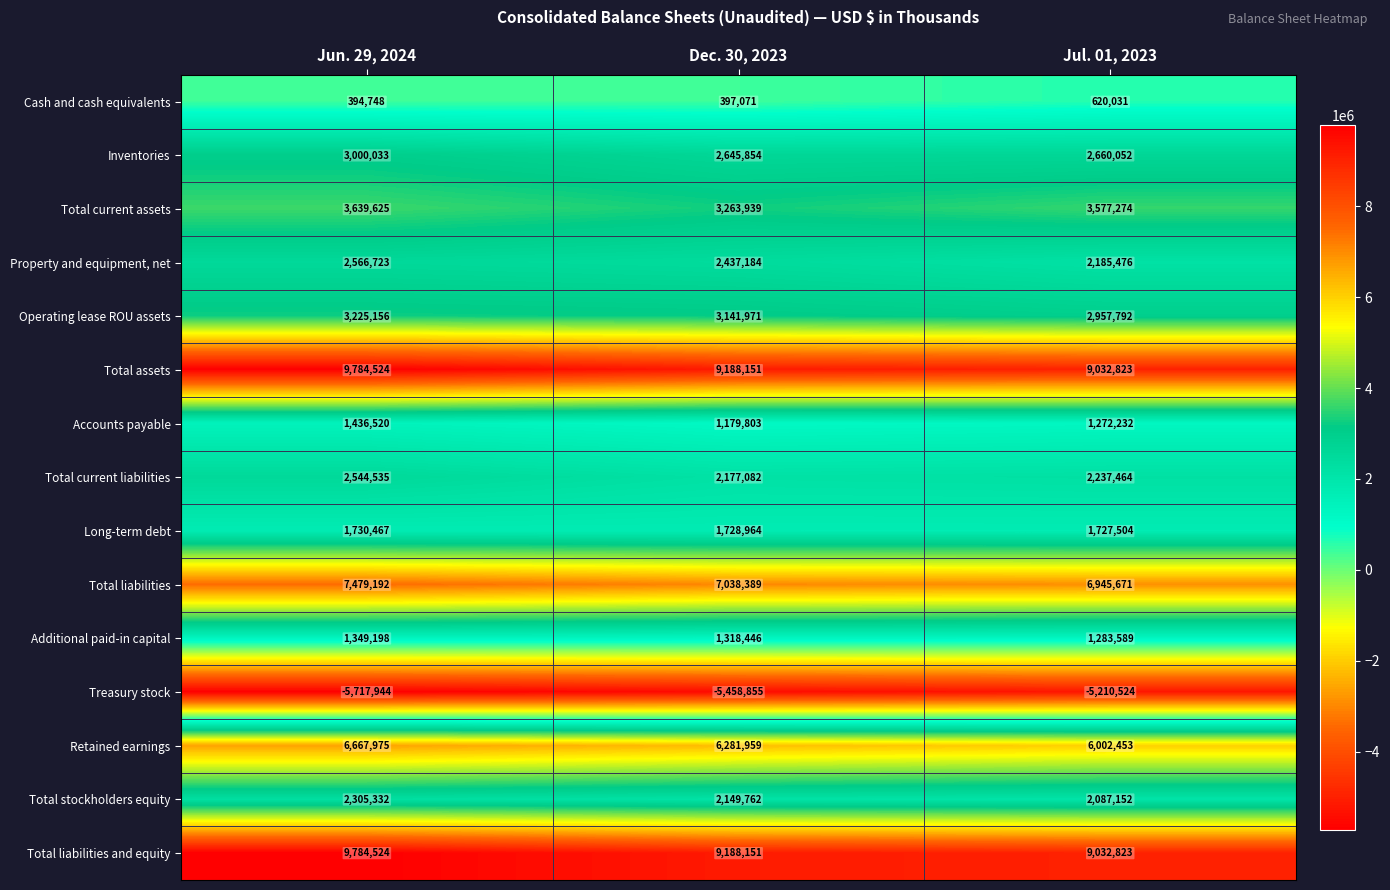

What is the spread (max minus min) of values at Jun. 29, 2024?

15502468